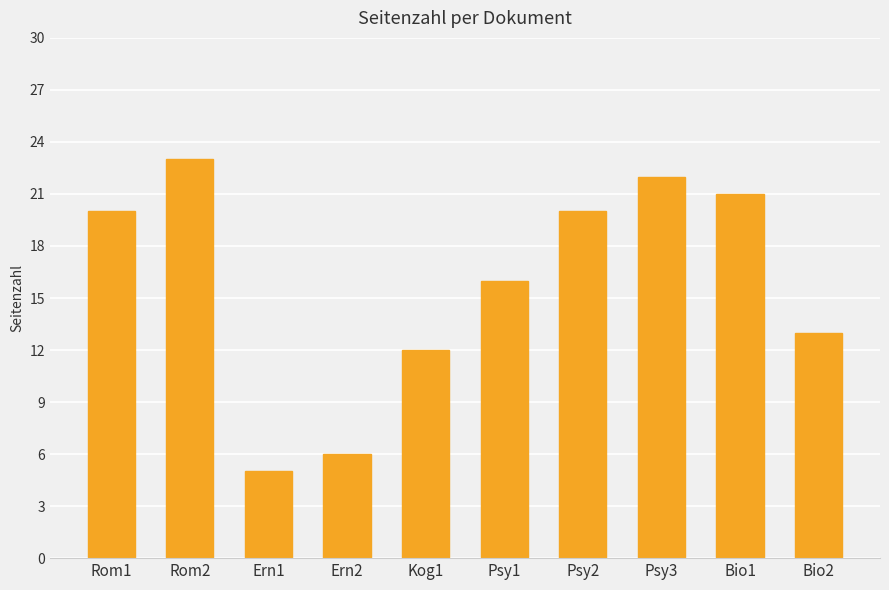

What is the label of the 5th bar from the right?

Psy1